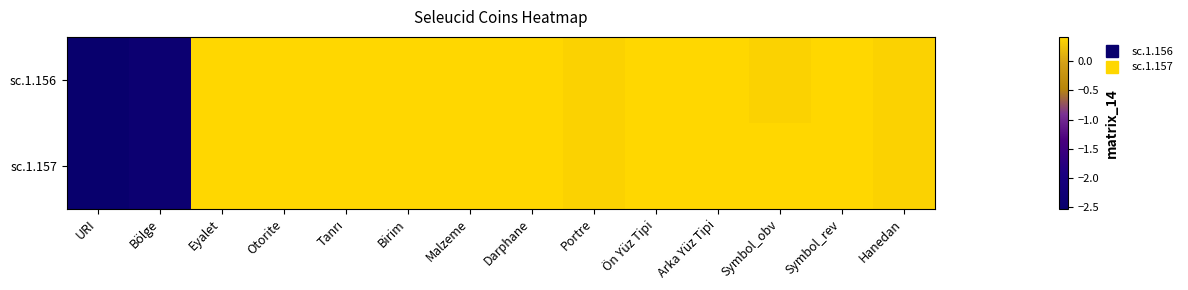

What is the maximum value shown in the chart?

0.4